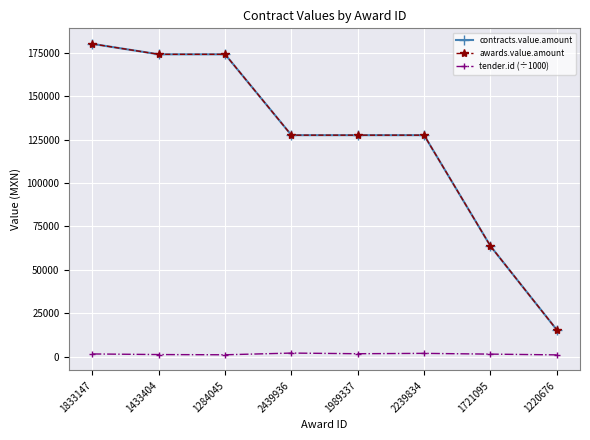

Which series has the largest total across all categories?

contracts.value.amount